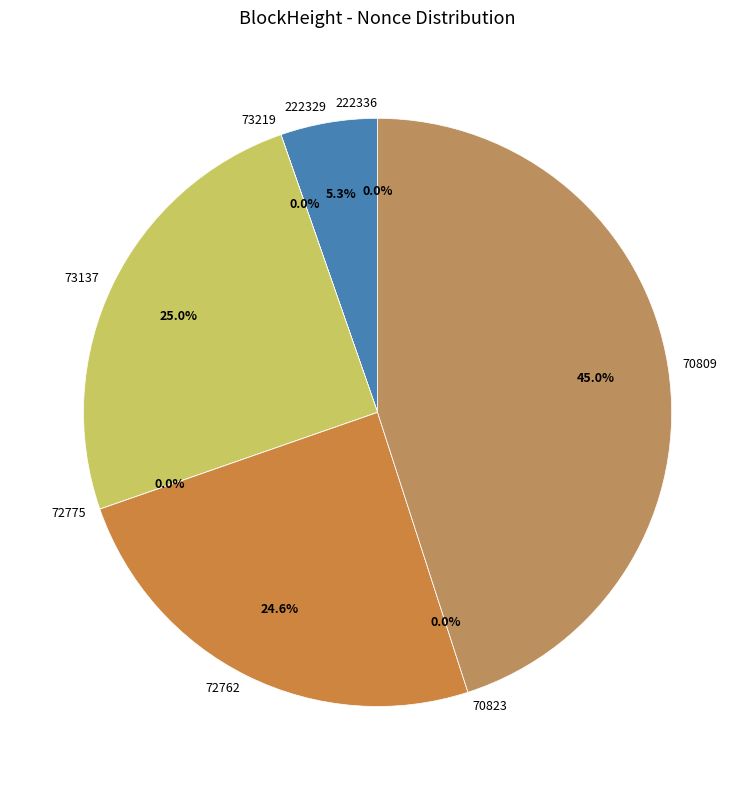

To the nearest percent, what percentage of the pie is 72762?

25%